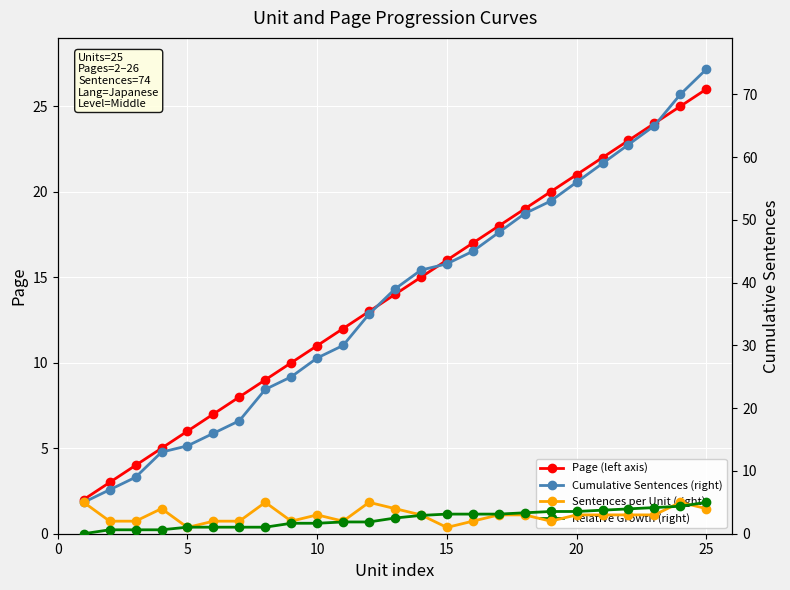

Rank the series by their maximum value, from highest to lowest.

Cumulative Sentences (right), Page (left axis), Sentences per Unit (right), Relative Growth (right)